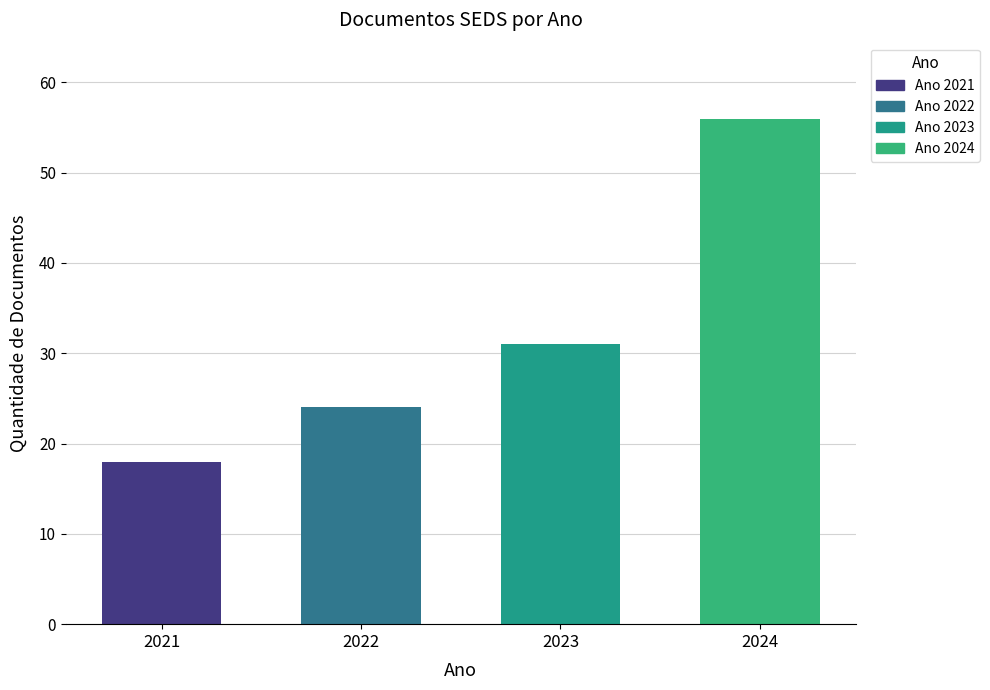

How many categories are shown in the chart?

4